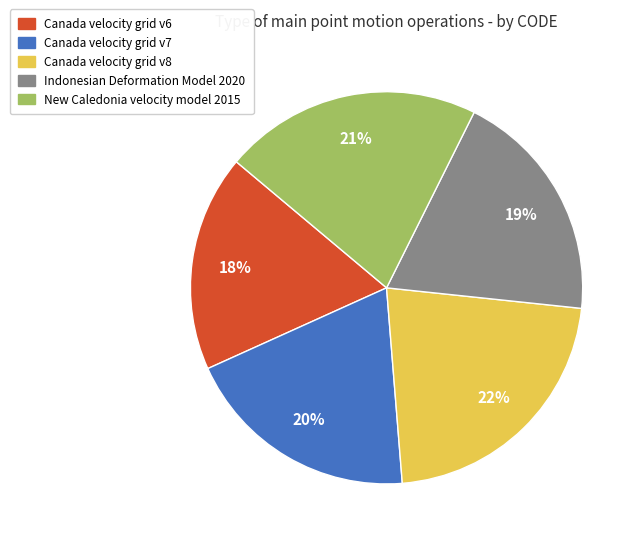

To the nearest percent, what is the difference between the largest and smallest slice percentages?

4%